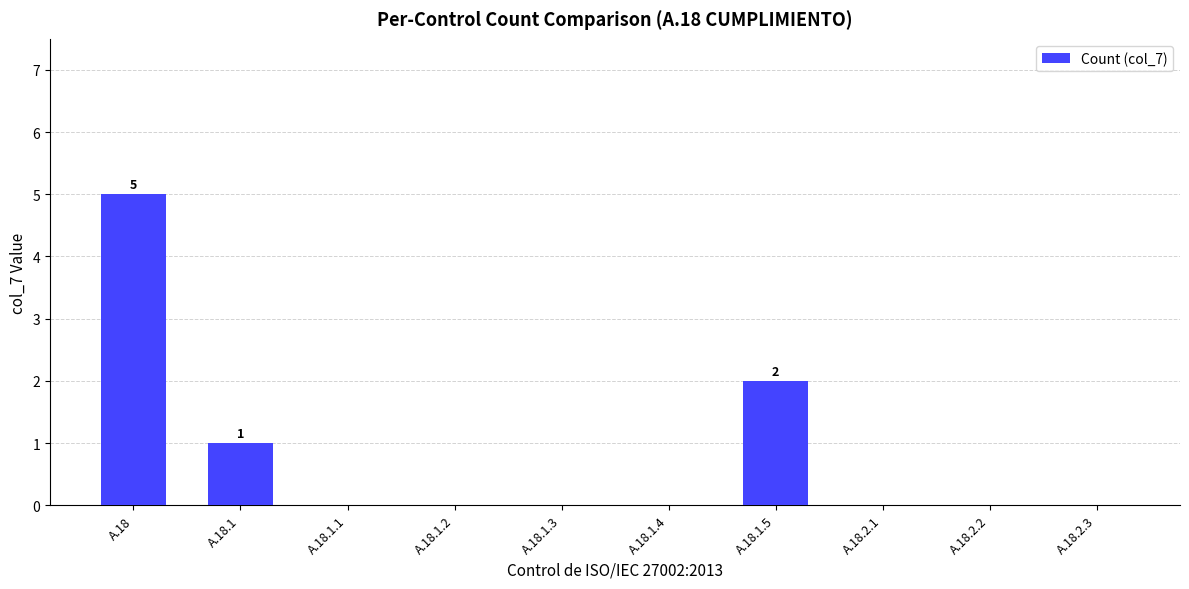

What is the change in value from A.18.1.4 to A.18.1.5?

+2